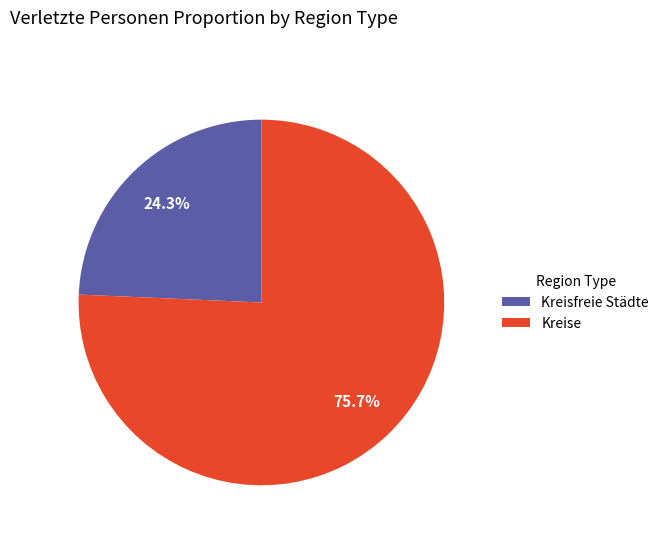

The Kreise slice represents 28% of the pie. True or false?

False